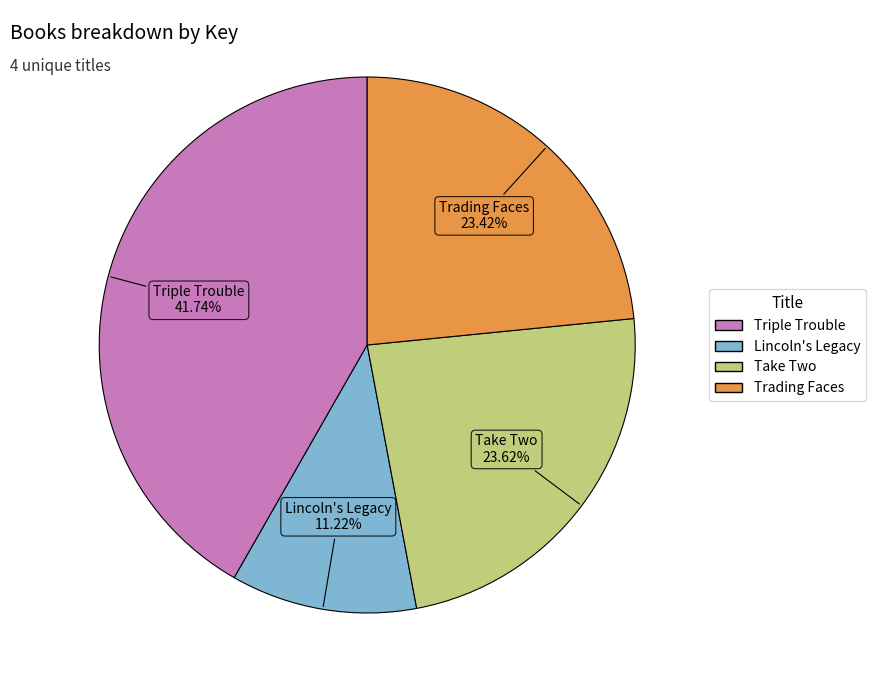

What is the largest slice in the pie chart?

Triple Trouble